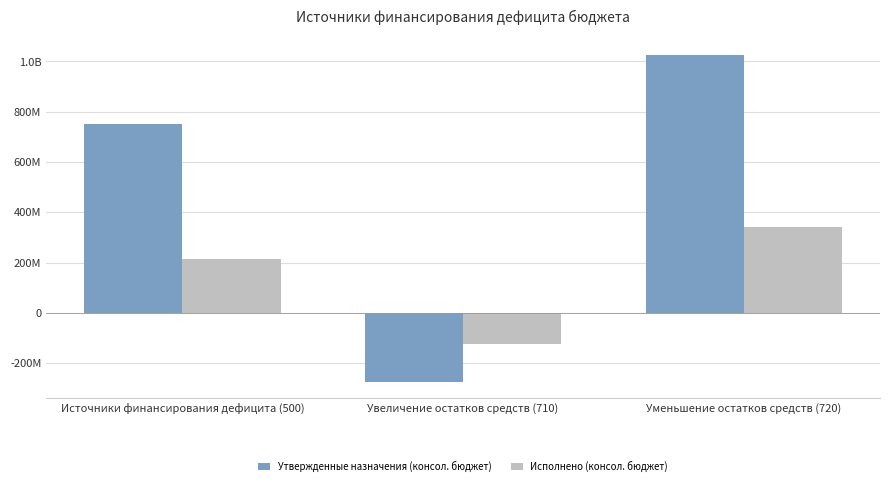

What position from the left is Источники финансирования дефицита (500)?

1